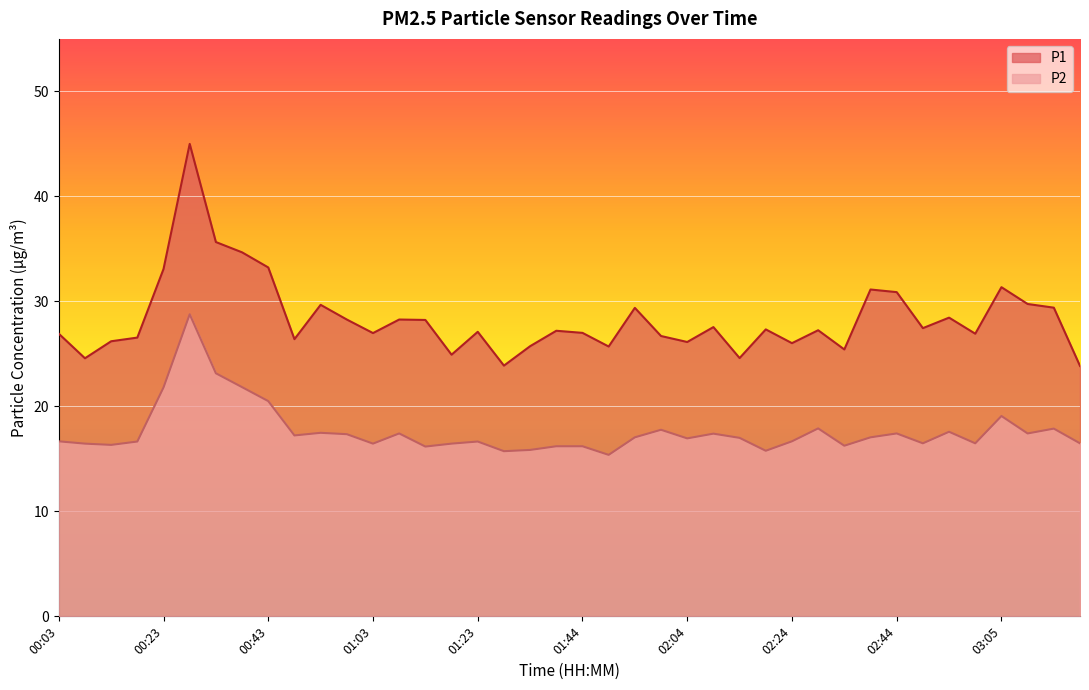

How many values in the P1 series are below 27?

17